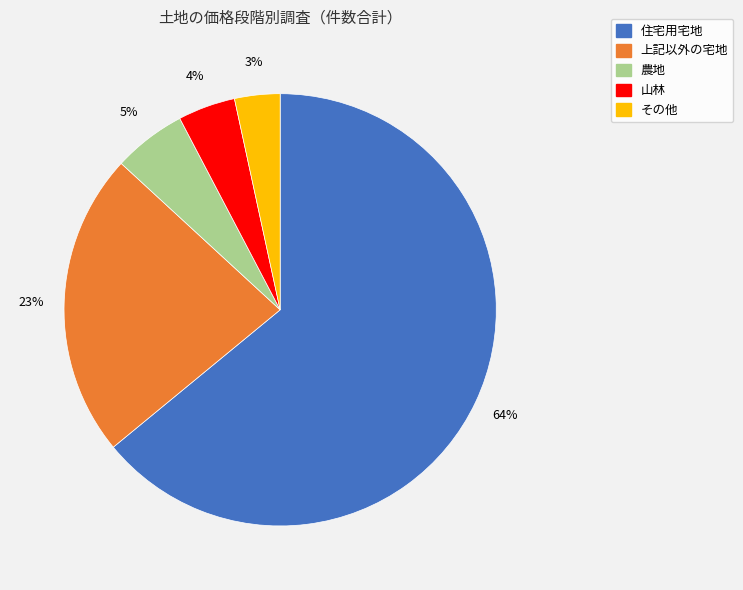

The 住宅用宅地 slice represents 64% of the pie. True or false?

True